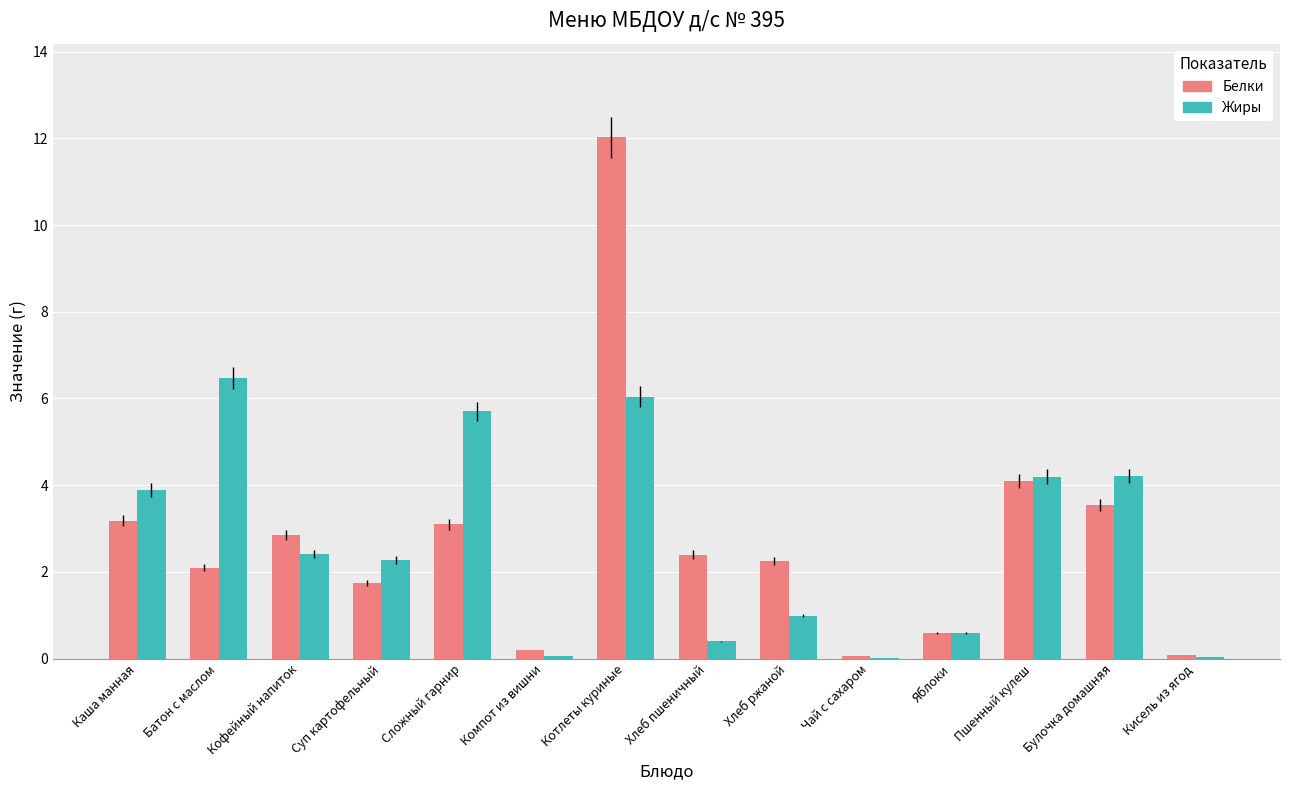

What is the maximum value shown in the chart?

12.0